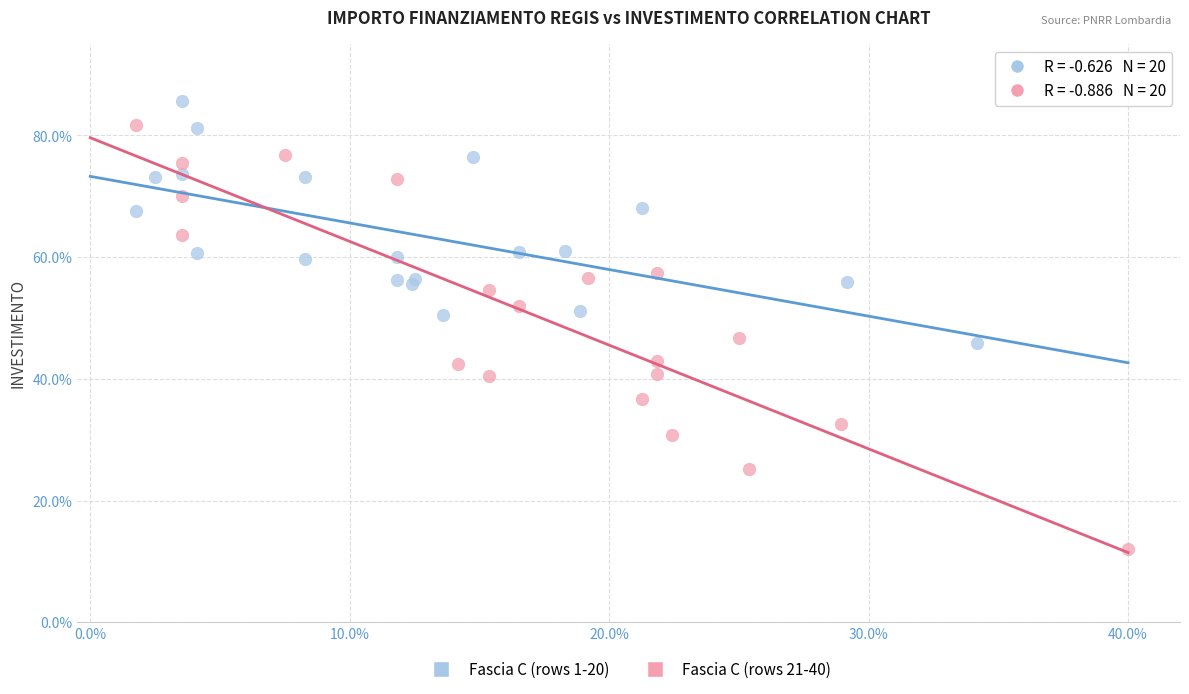

Which series contains the highest Y value?

Fascia C (rows 1-20)